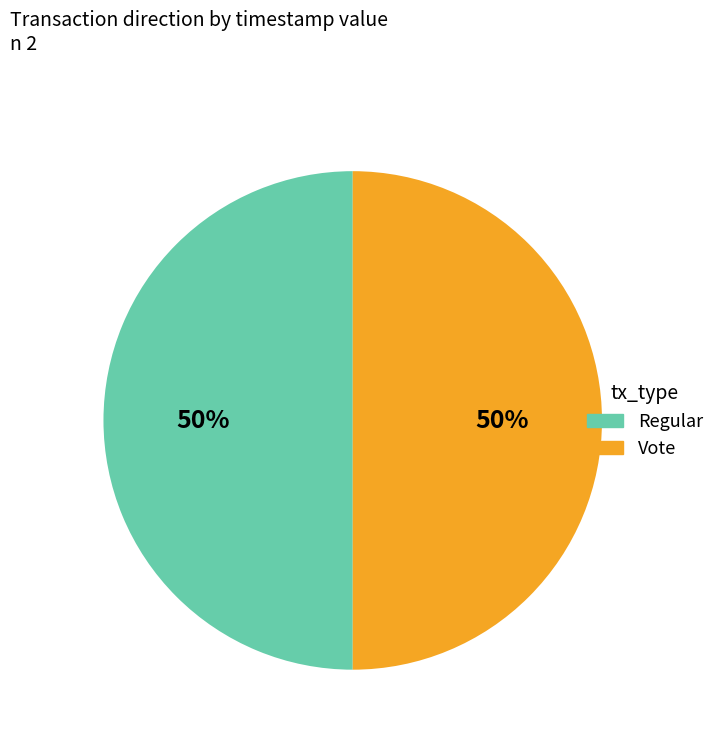

To the nearest percent, what is the combined percentage of Vote and Regular?

100%